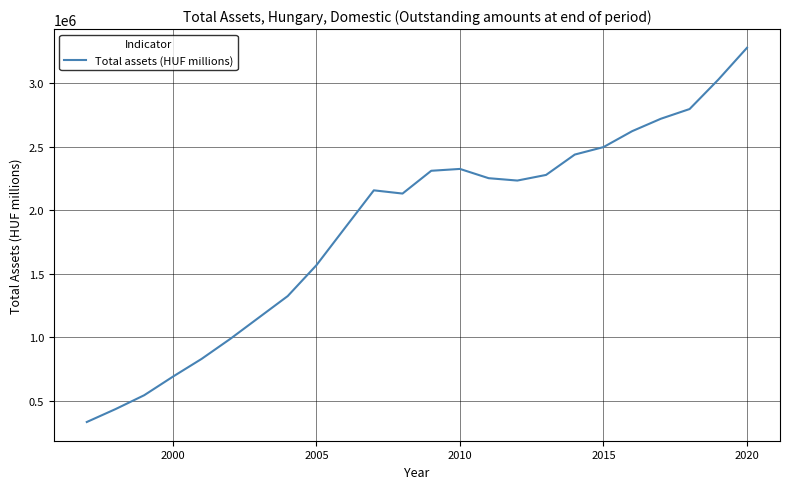

What is the minimum value shown in the chart?

333532.0